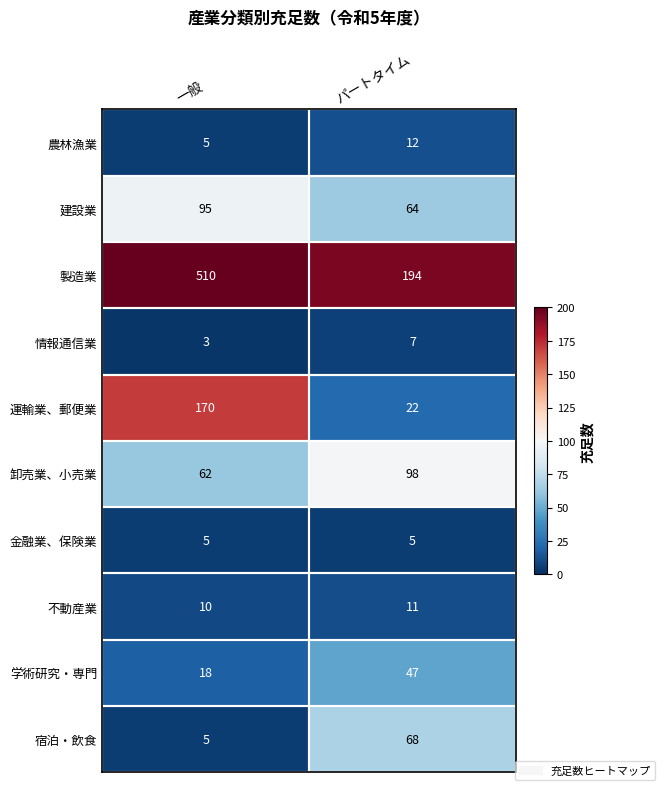

What is the maximum value shown in the chart?

510